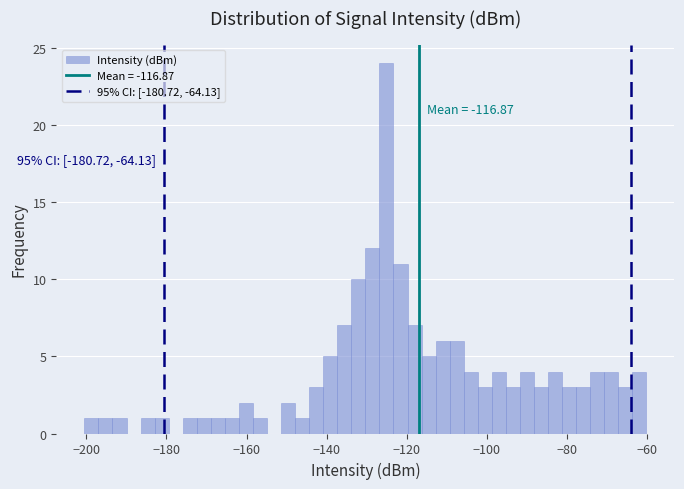

Around what value on the x-axis is the tallest bar? Give the approximate position of its centre, as read against the axis.

-126